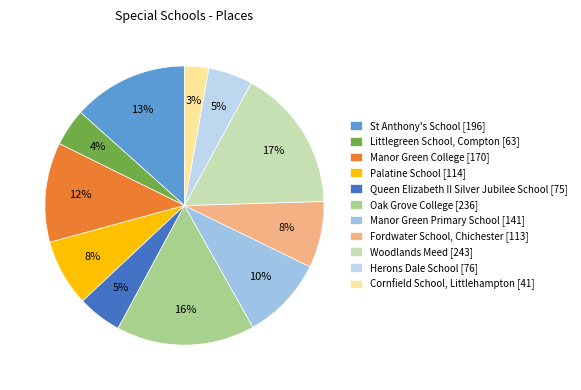

Which category has the smallest portion of the pie?

Cornfield School, Littlehampton